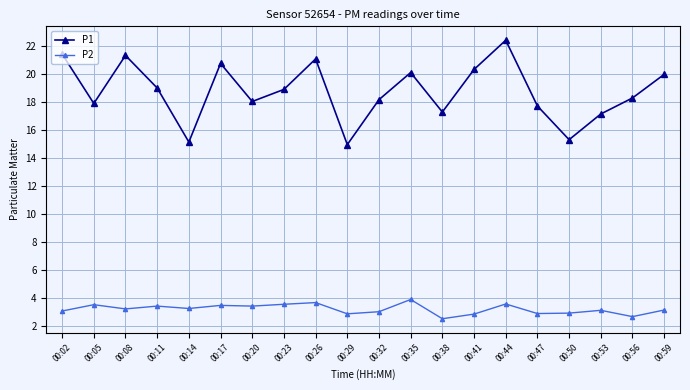

Is this an area chart (filled region under the line)?

No